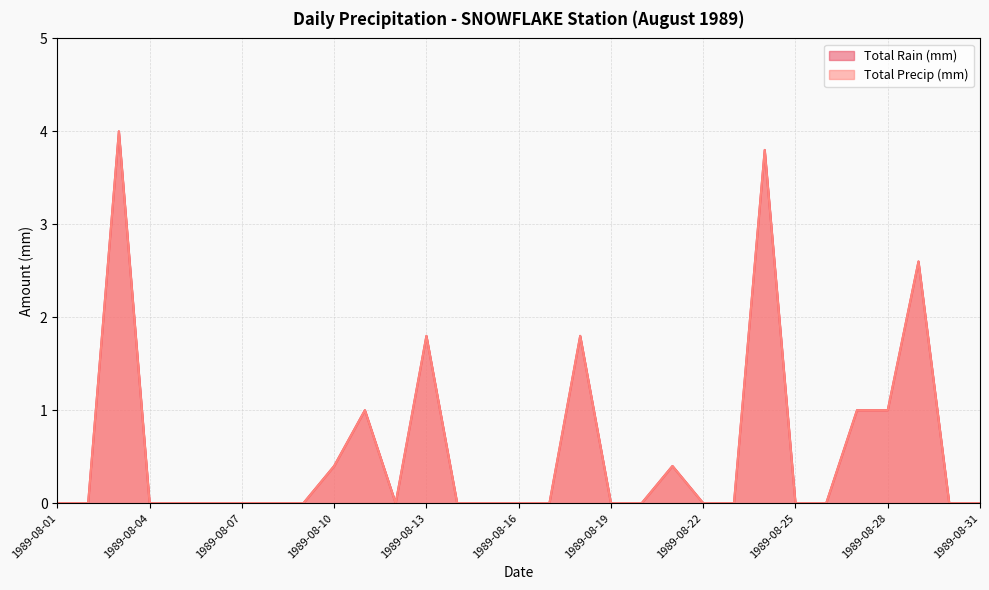

What is the difference between the Total Precip (mm) values at 1989-08-16 and 1989-08-10?

0.4